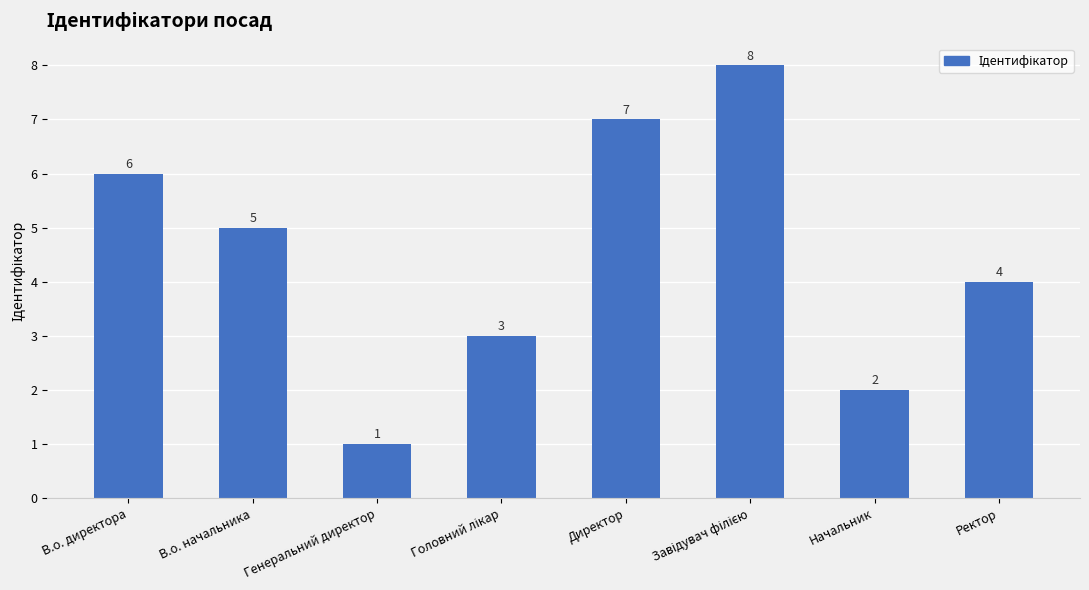

What is the difference between the values at Начальник and В.о. начальника?

3